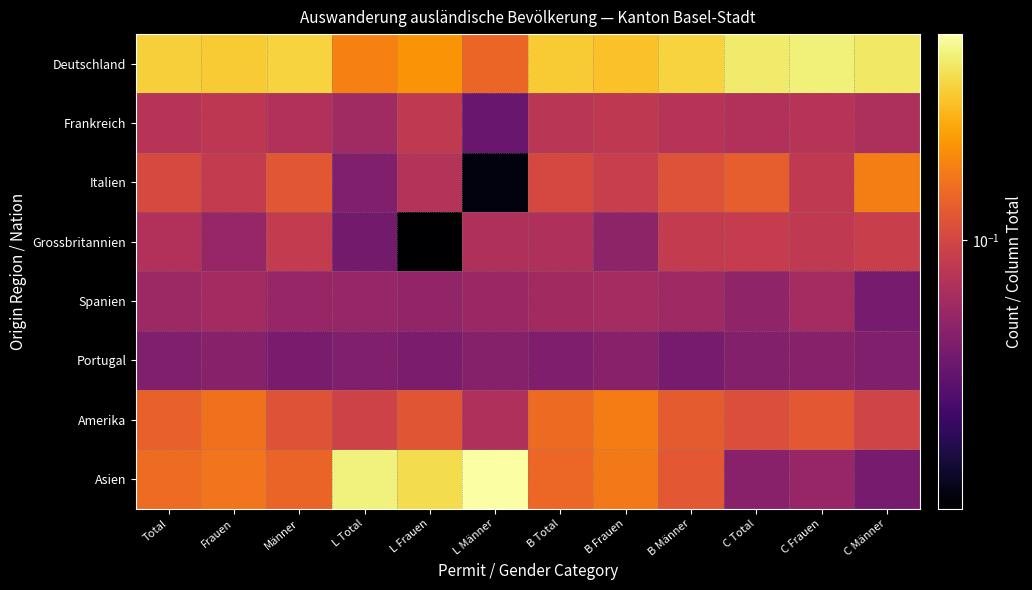

Which series changed the most between L Frauen and B Total?

Asien